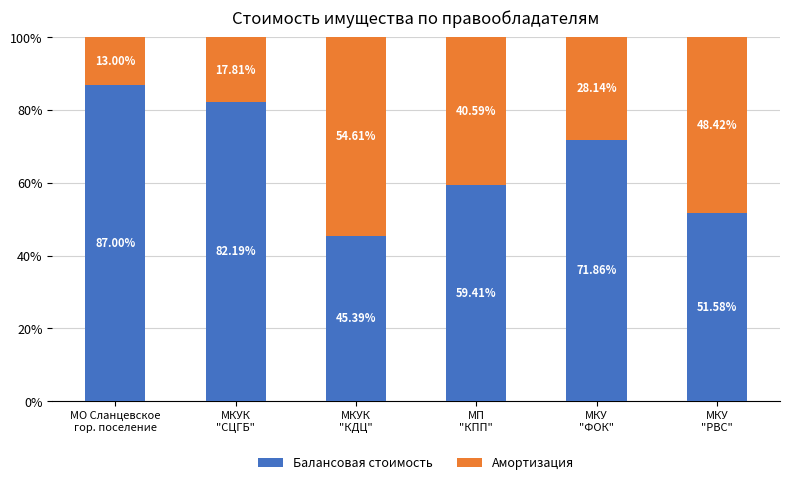

What is the difference between the second highest and second lowest values in the Балансовая стоимость series?

30.6